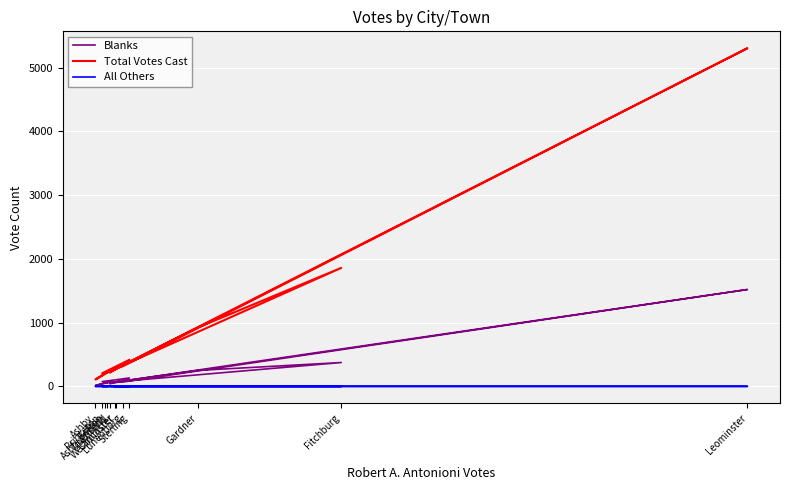

What is the sum of all Total Votes Cast values?

10312